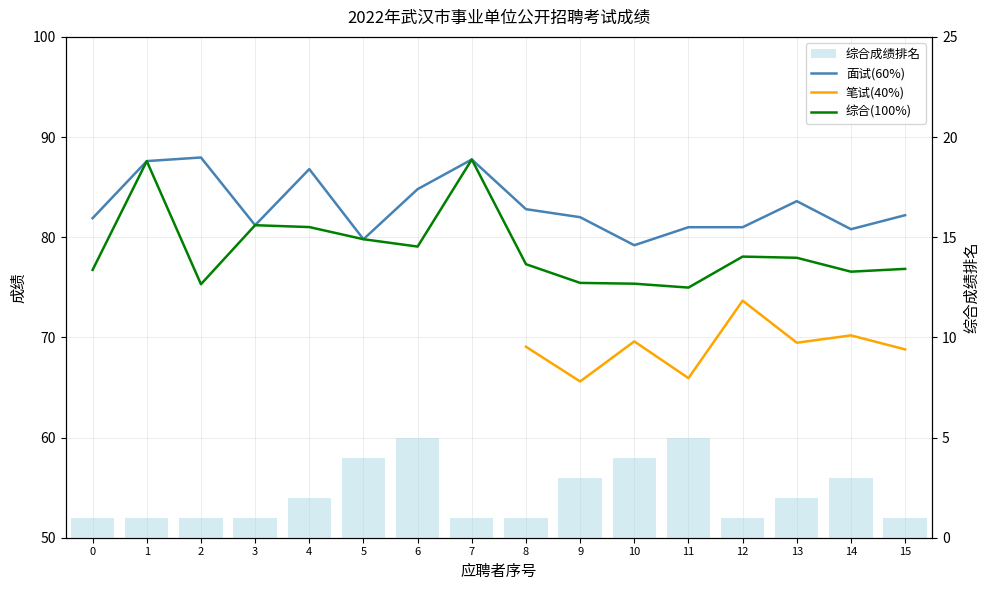

What value does the 综合成绩排名 series have at 14?

3.0